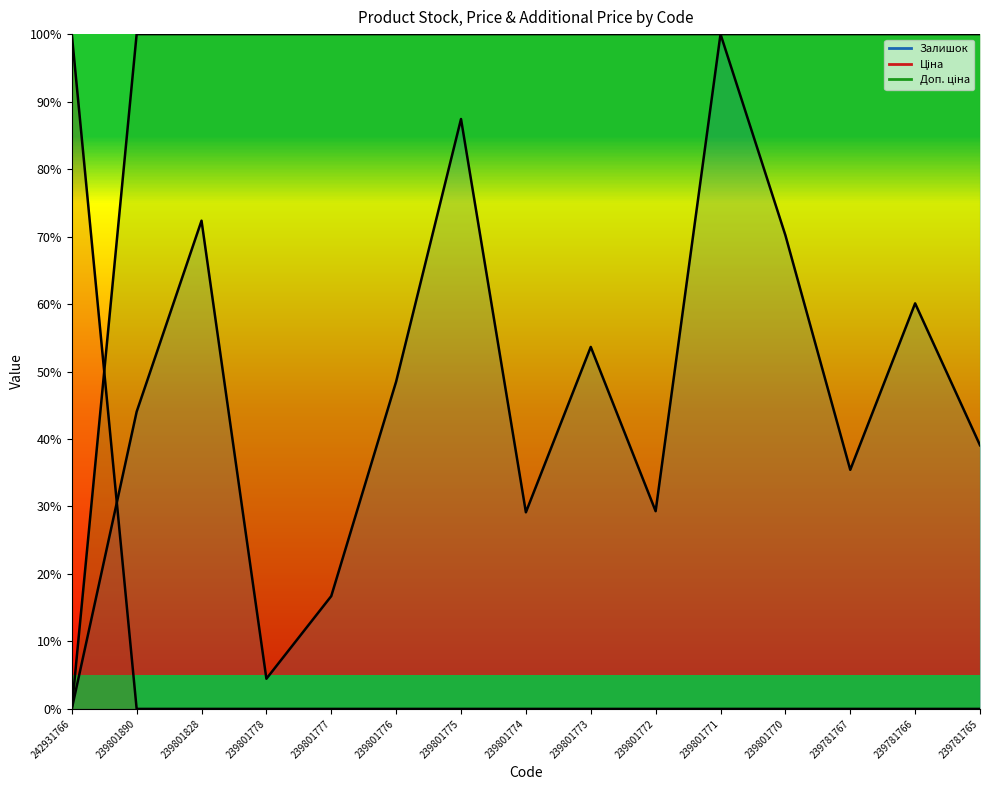

Which series has the widest spread of values?

Залишок